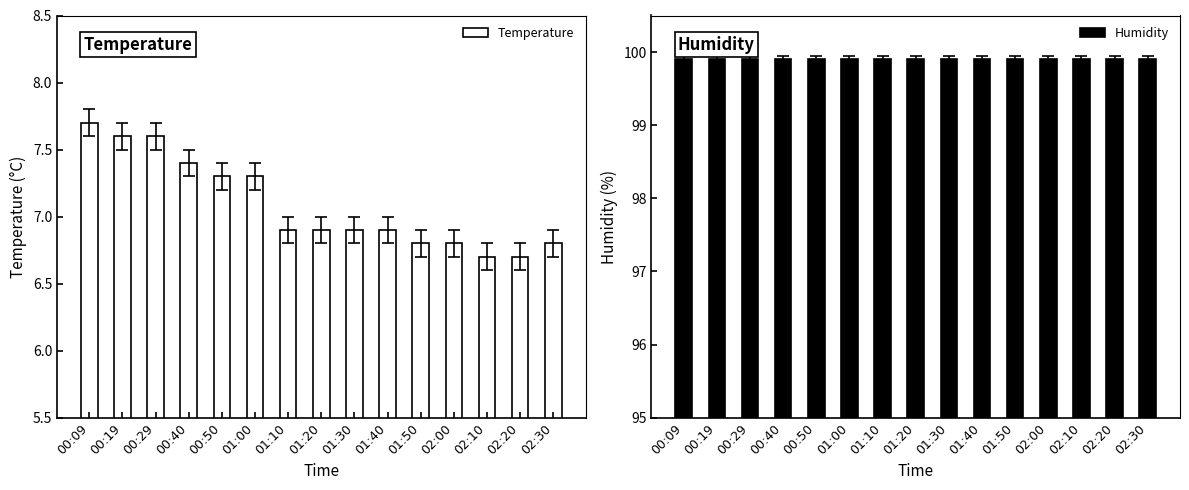

At which category does the chart reach its minimum across all series?

02:10